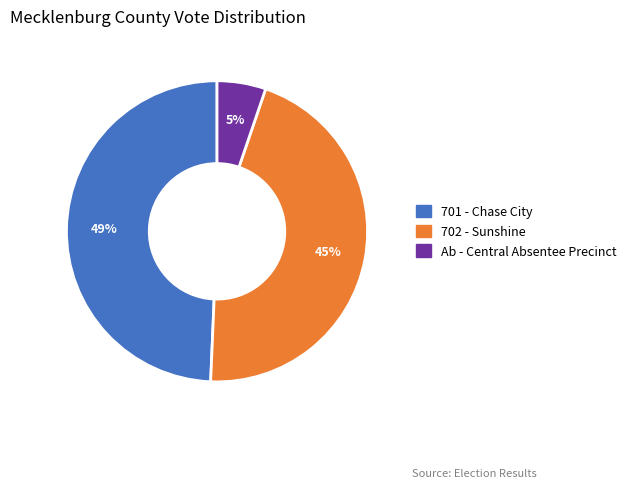

Does any single category account for the majority?

No